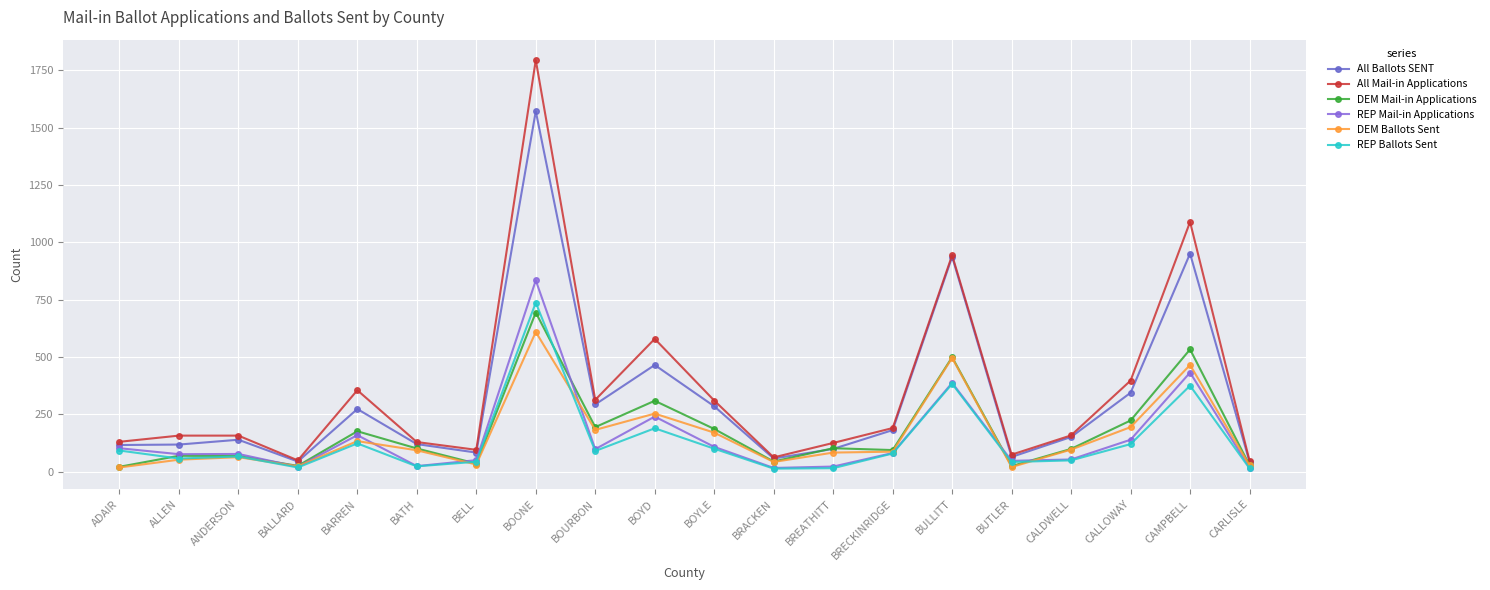

True or false: DEM Ballots Sent has more than 1 points higher than both neighbors.

True